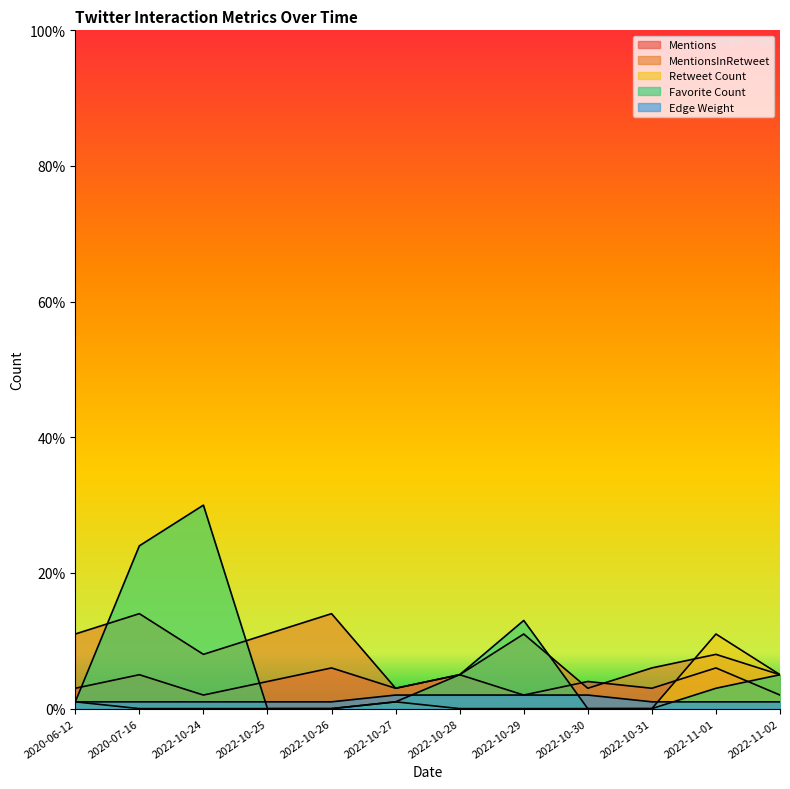

At 2022-10-30, list the series in order from largest to smallest.

Mentions, MentionsInRetweet, Edge Weight, Retweet Count, Favorite Count